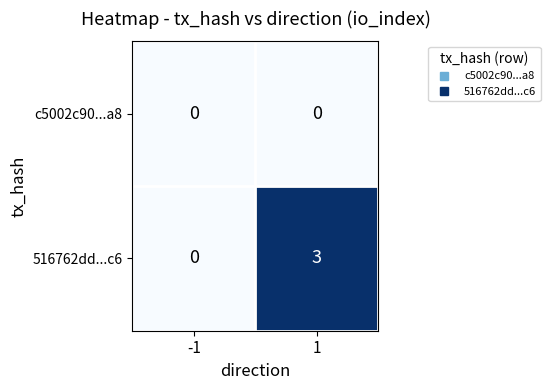

Count the number of data series in this chart.

2